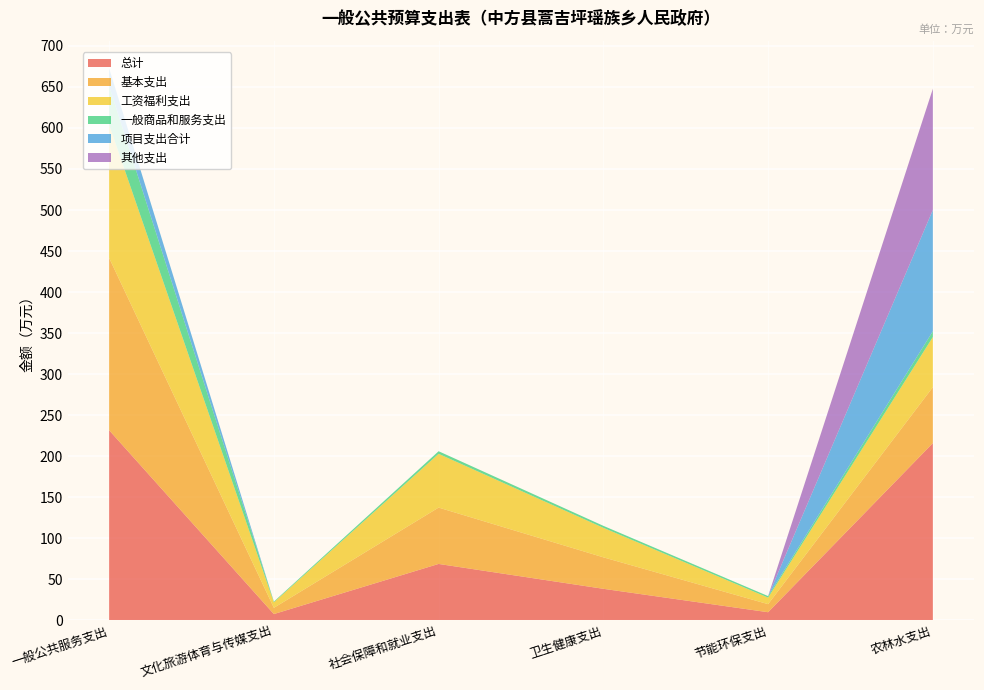

Reading right to left, transcribe all the data shown in this chart.

总计: 农林水支出=215.9	节能环保支出=9.8	卫生健康支出=38.4	社会保障和就业支出=68.7	文化旅游体育与传媒支出=7.6	一般公共服务支出=231.6
基本支出: 农林水支出=68.2	节能环保支出=9.8	卫生健康支出=38.4	社会保障和就业支出=68.7	文化旅游体育与传媒支出=7.6	一般公共服务支出=210.0
工资福利支出: 农林水支出=61.1	节能环保支出=8.0	卫生健康支出=36.0	社会保障和就业支出=65.5	文化旅游体育与传媒支出=6.7	一般公共服务支出=162.3
一般商品和服务支出: 农林水支出=7.1	节能环保支出=1.9	卫生健康支出=2.4	社会保障和就业支出=3.2	文化旅游体育与传媒支出=0.9	一般公共服务支出=47.2
项目支出合计: 农林水支出=147.8	节能环保支出=0.0	卫生健康支出=0.0	社会保障和就业支出=0.0	文化旅游体育与传媒支出=0.0	一般公共服务支出=21.6
其他支出: 农林水支出=147.8	节能环保支出=0.0	卫生健康支出=0.0	社会保障和就业支出=0.0	文化旅游体育与传媒支出=0.0	一般公共服务支出=0.0